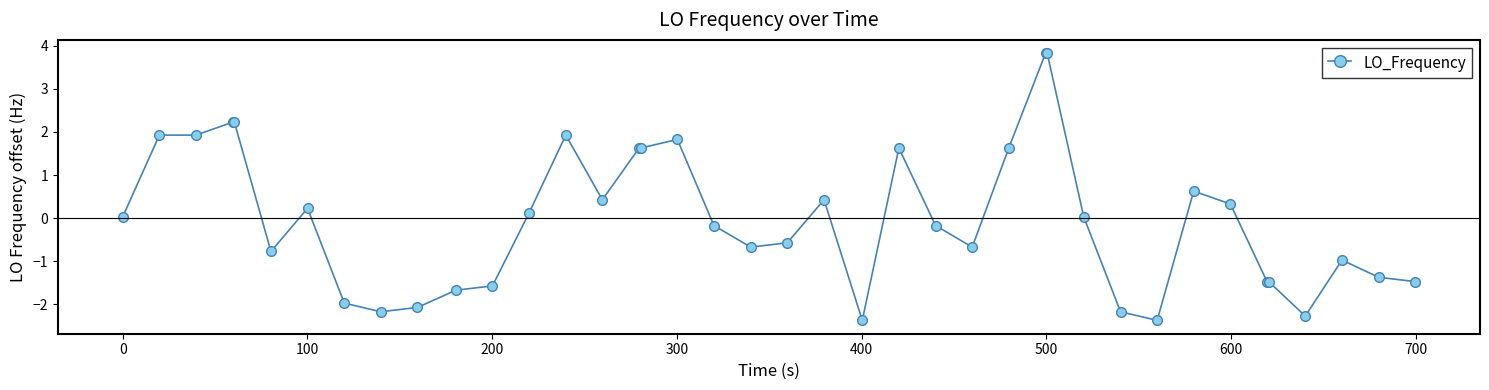

What is the value of the 24th point from the left?

1.6